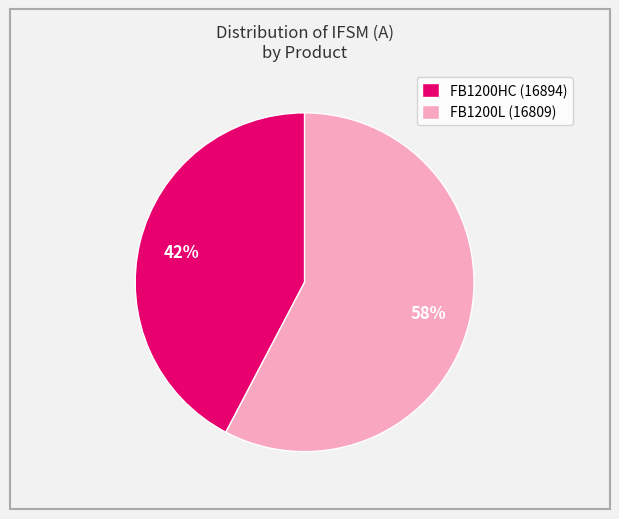

To the nearest percent, what is the combined percentage of FB1200HC (16894) and FB1200L (16809)?

100%